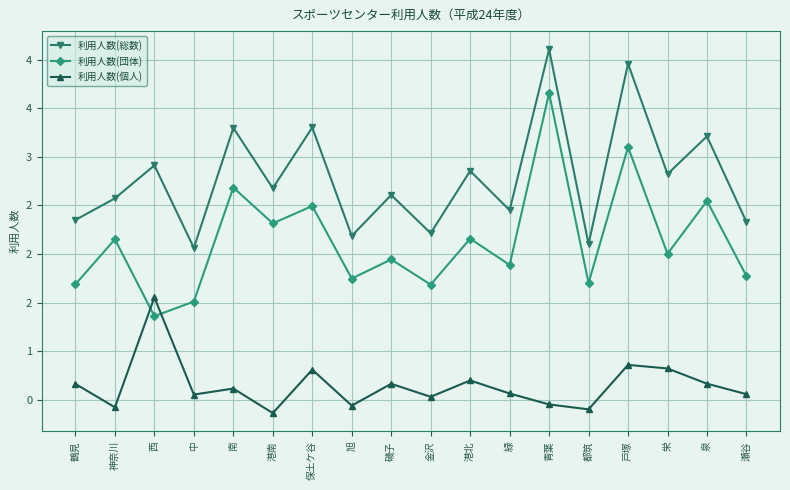

Which series has the largest range (max minus min)?

利用人数(団体)